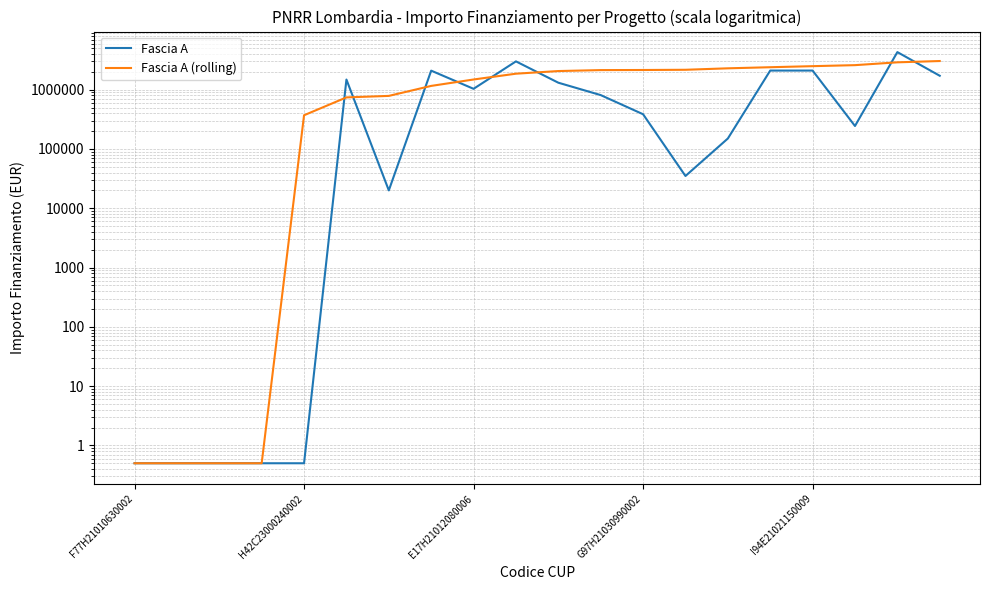

How many data points does each series have?

20